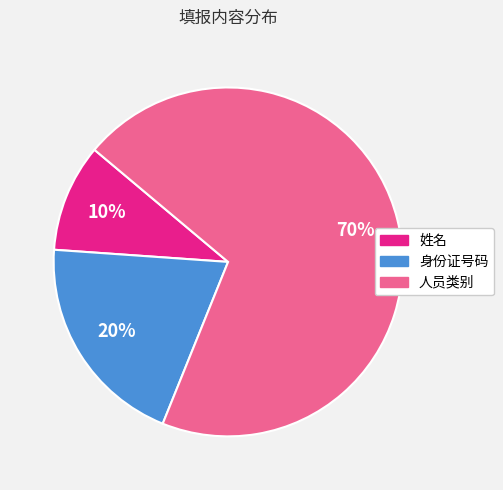

How many slices are in this pie chart?

3